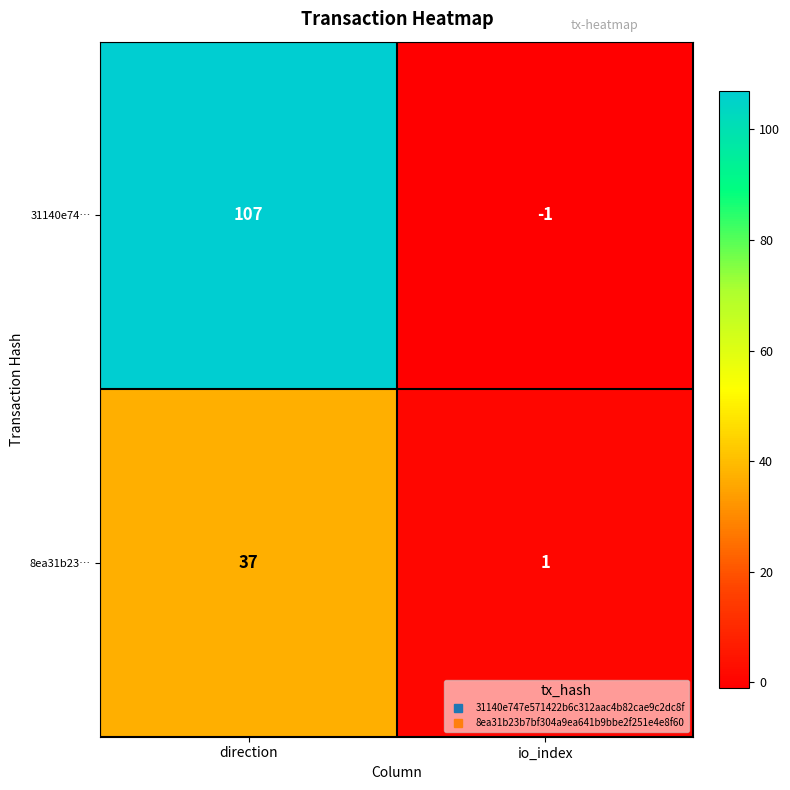

Reading left to right, what are all the values shown in this chart?

31140e74…: direction=107	io_index=-1
8ea31b23…: direction=37	io_index=1